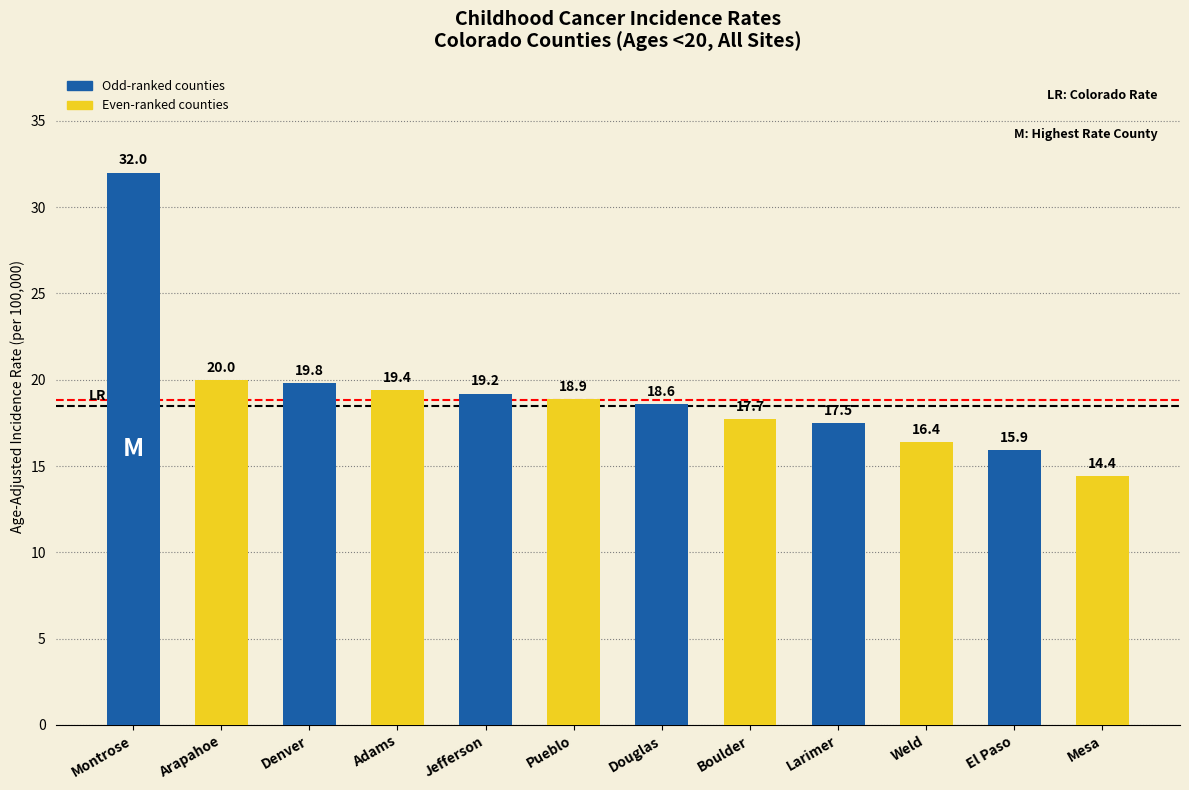

Rank the categories by value from highest to lowest.

Montrose, Arapahoe, Denver, Adams, Jefferson, Pueblo, Douglas, Boulder, Larimer, Weld, El Paso, Mesa